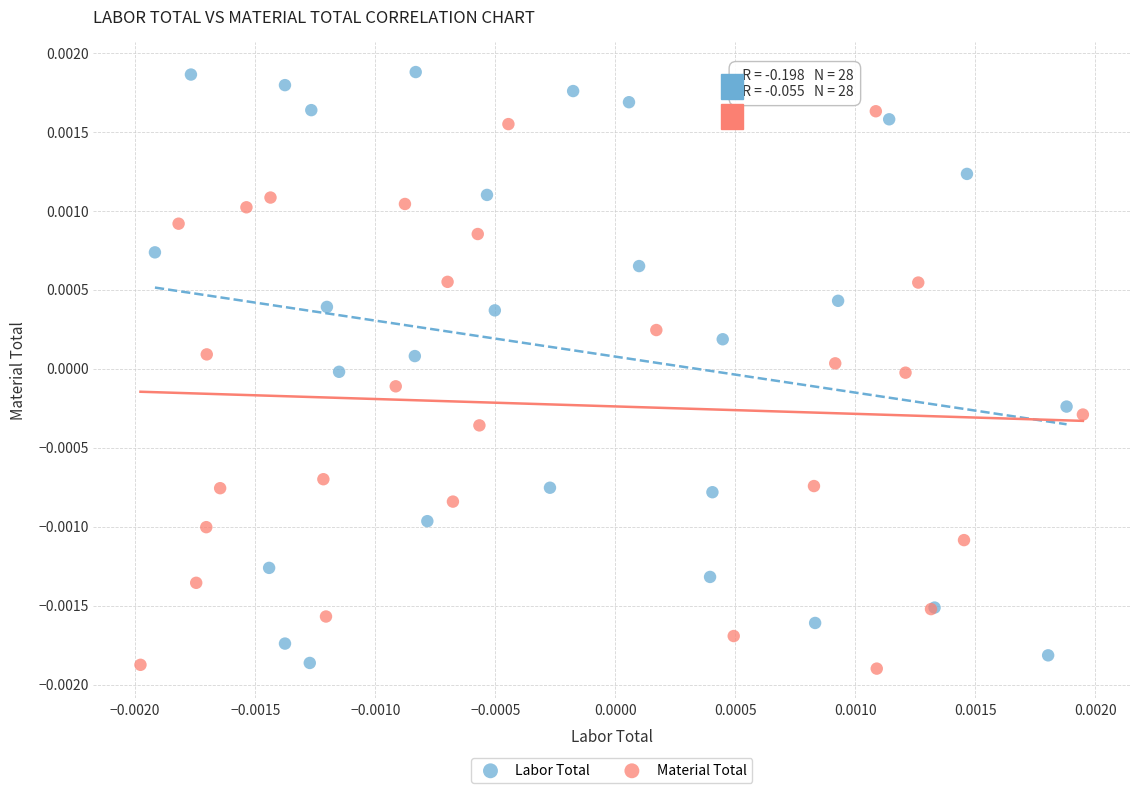

Which series has the largest Y range (max minus min)?

Labor Total